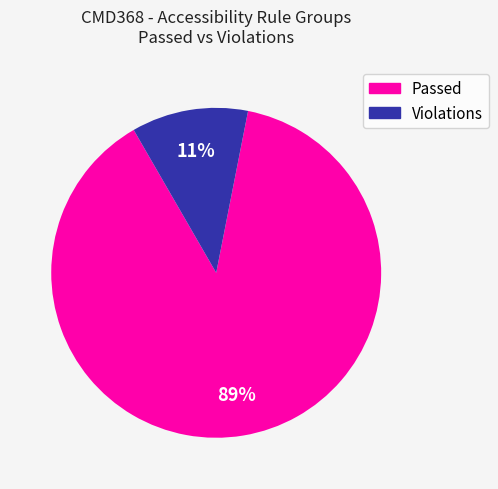

Does any single category account for the majority?

Yes